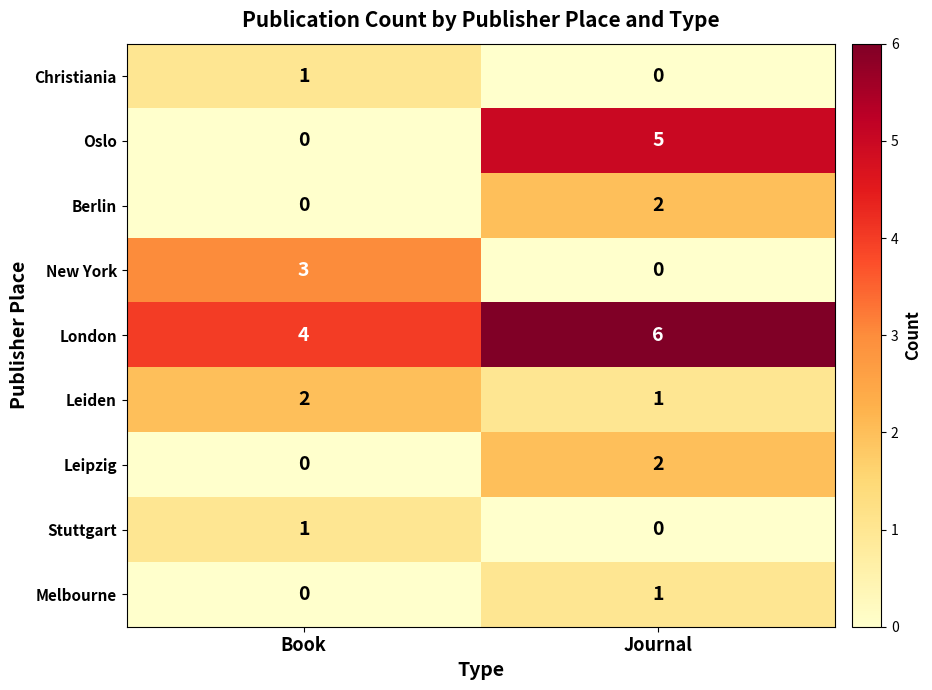

What is the difference between the highest and lowest values at Journal?

6